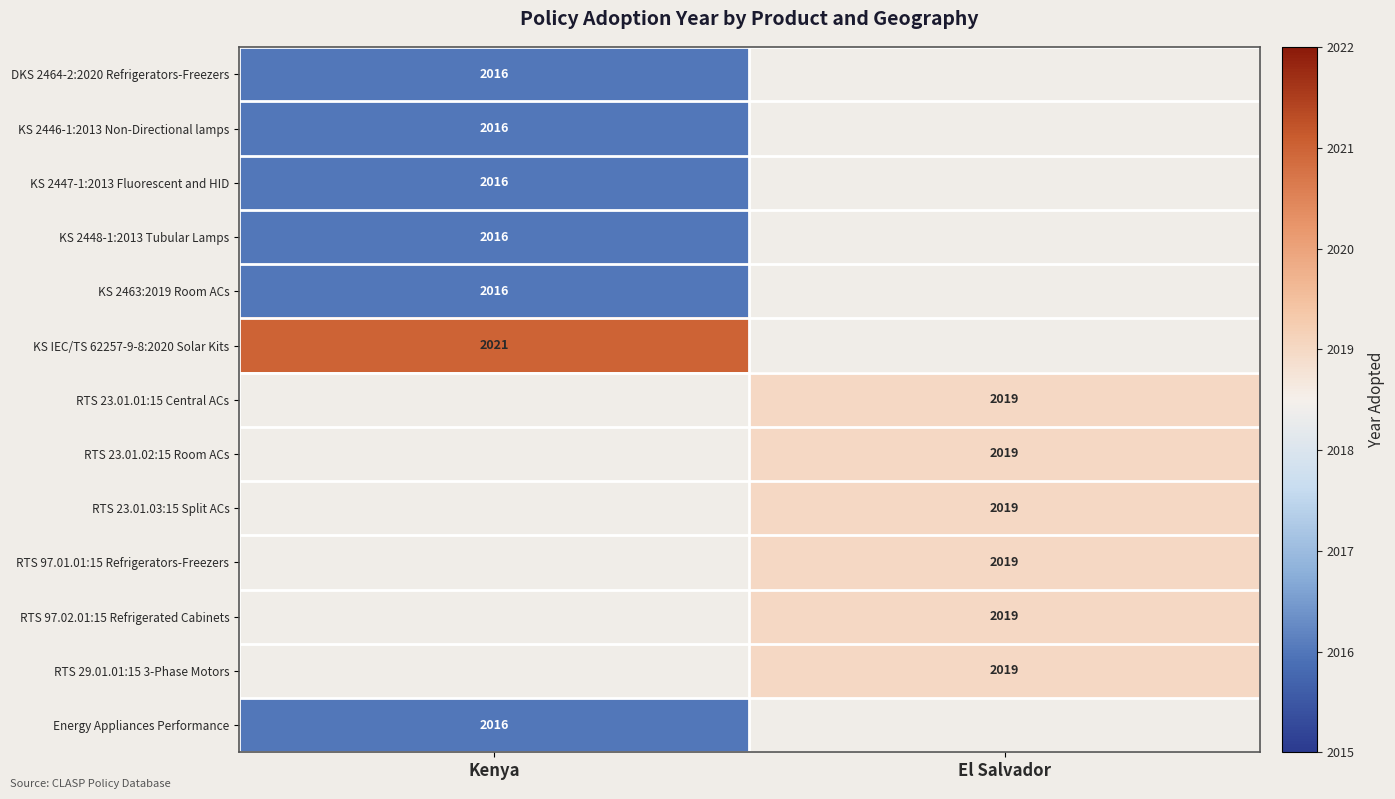

Is it true that RTS 23.01.03:15 Split ACs equals 2019 at El Salvador?

True